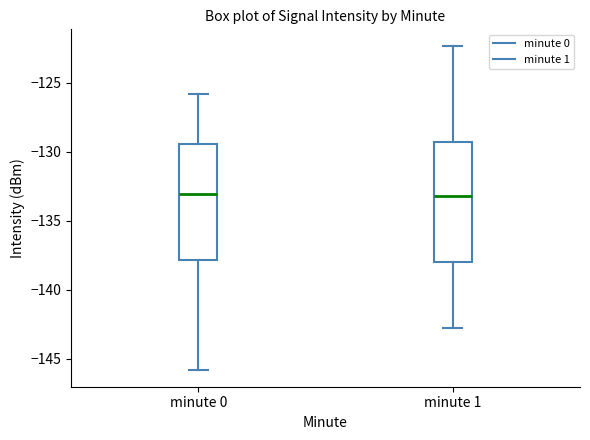

Reading left to right, transcribe this box plot: for each box, give where its median line is, the range the box spans, and where its two whiskers end, as read against the y-axis. The values are not printed on the chart, so give them approximately, as read against the axis.

minute 0: median -133.0, box -138.0 to -129.5, whiskers -146.0 to -126.0
minute 1: median -133.0, box -138.0 to -129.5, whiskers -143.0 to -122.5